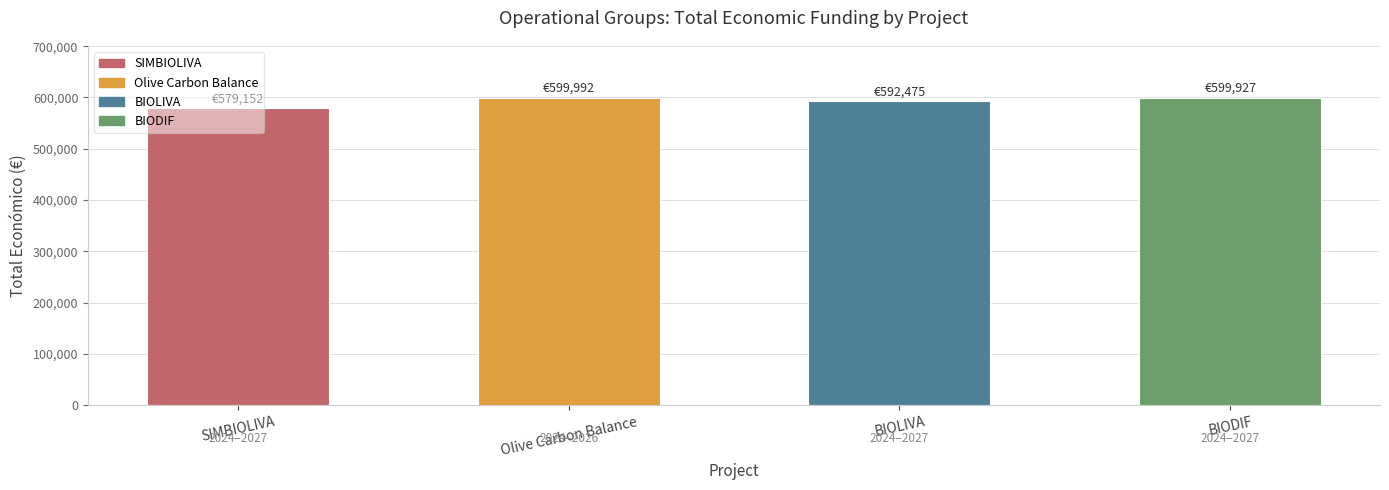

What is the difference between the values at BIODIF and SIMBIOLIVA?

20775